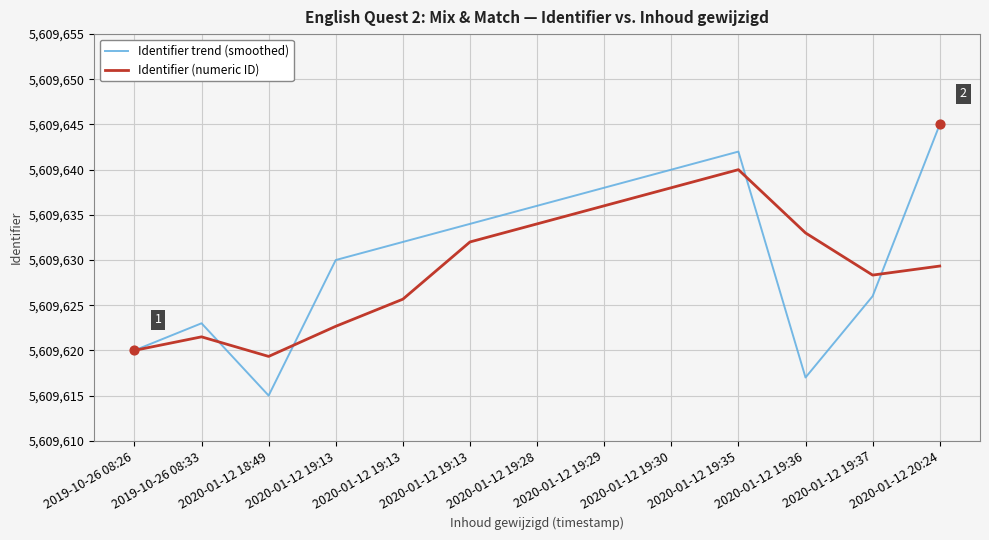

What are all the series names shown in the legend?

Identifier trend (smoothed), Identifier (numeric ID)